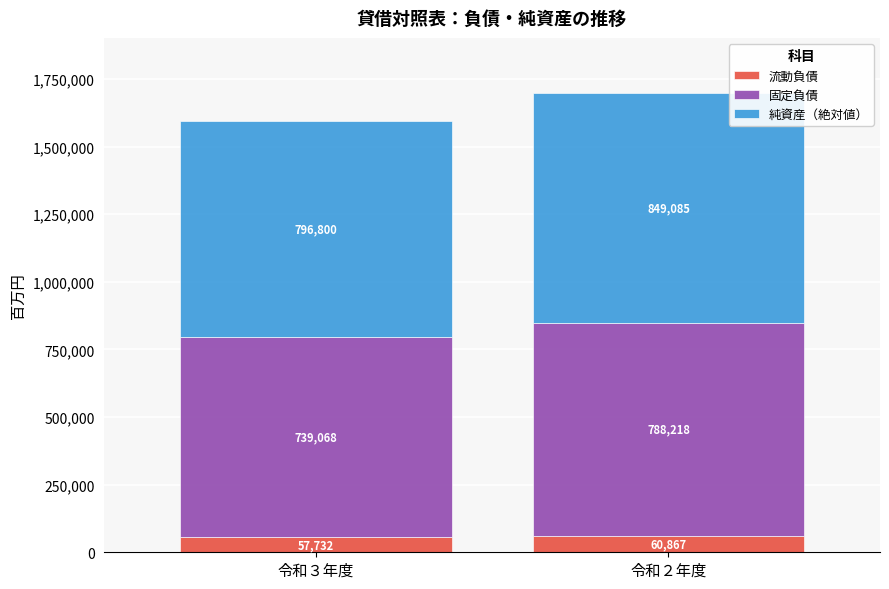

At which label does 流動負債 reach its peak?

令和２年度